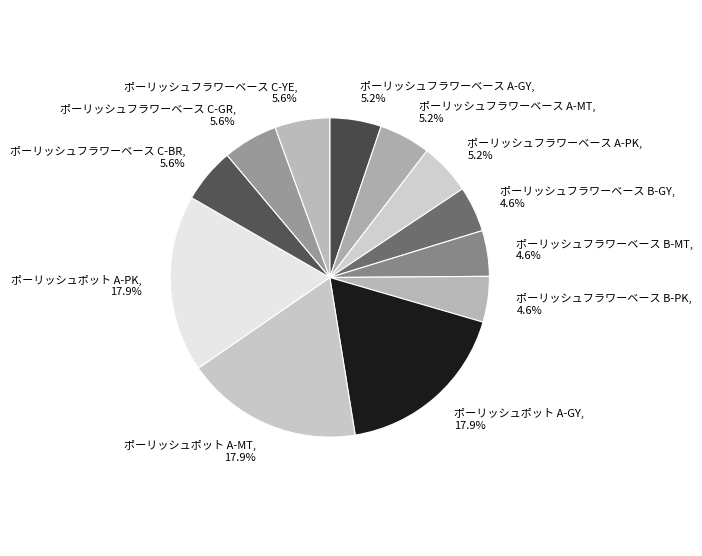

Is it true that ポーリッシュフラワーベース A-PK is 5% of the pie?

True